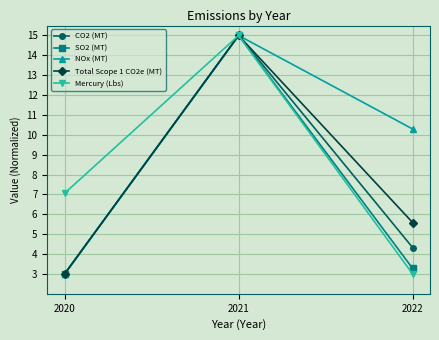

True or false: Total Scope 1 CO2e (MT) has a value of 15.0 at 2021.

True